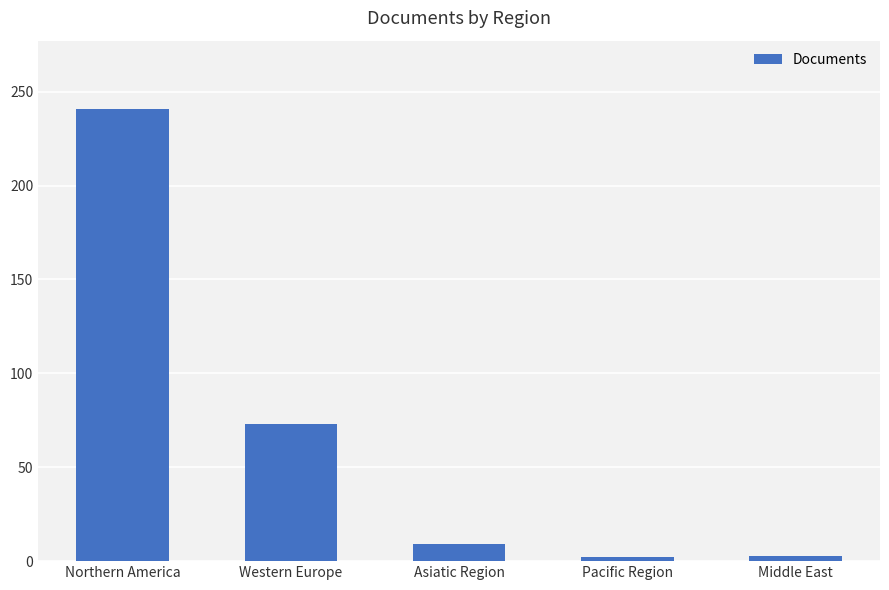

What is the label of the 4th bar from the left?

Pacific Region